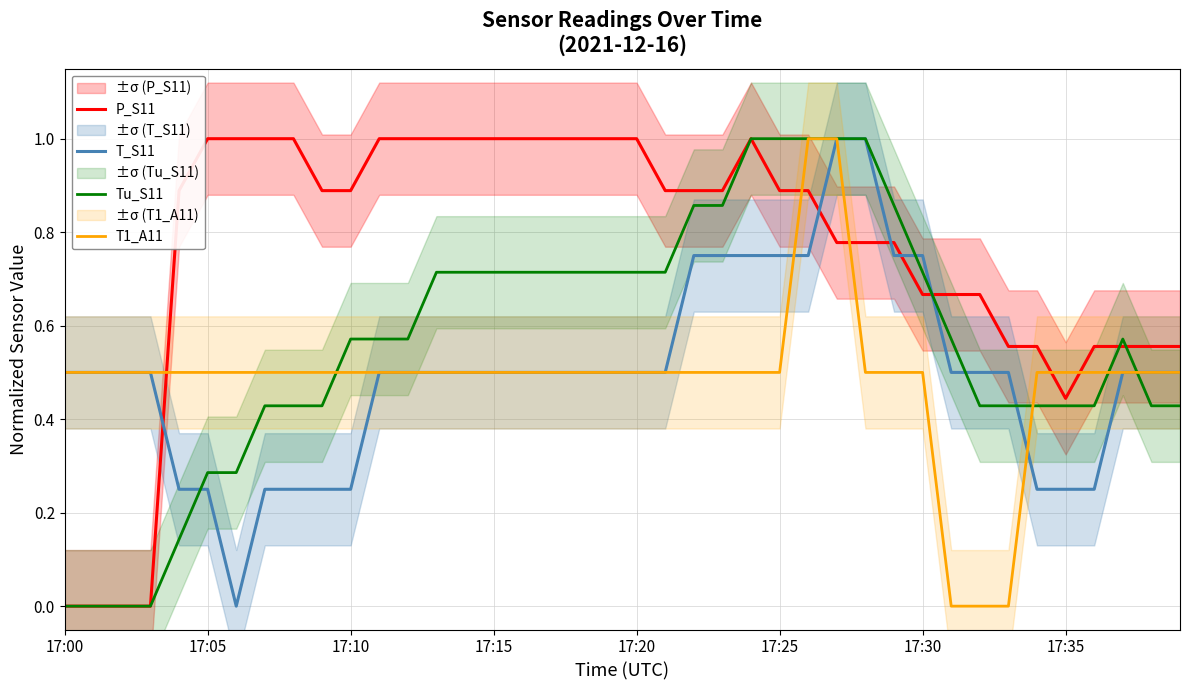

Is it true that P_S11 equals 0.5 at 17:05?

False